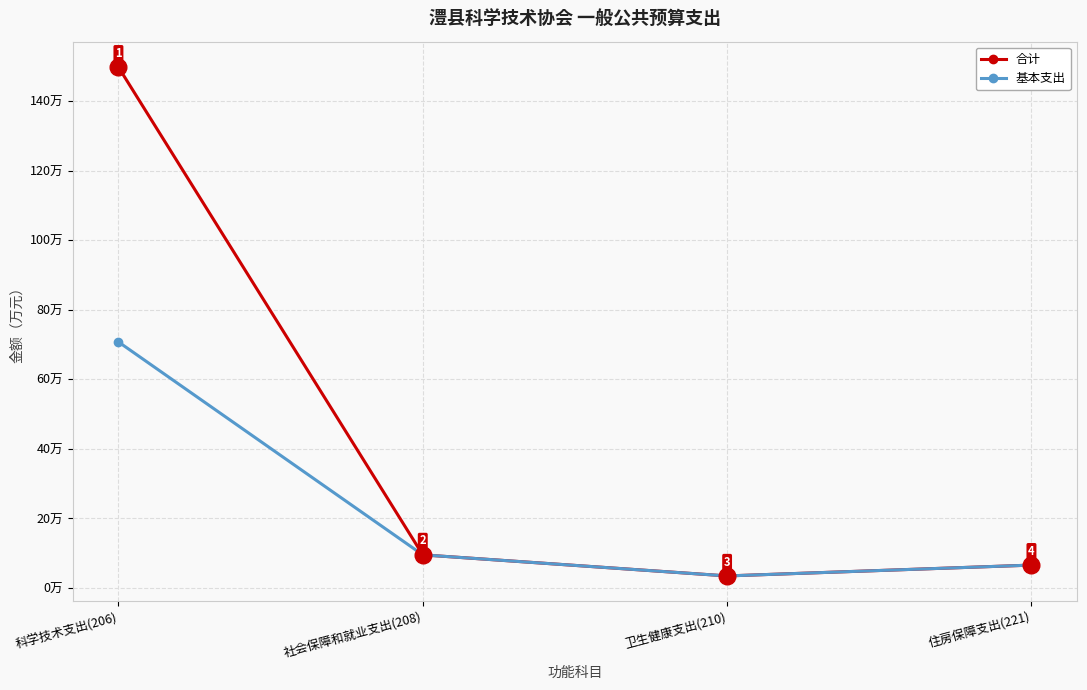

Which series changed the most between 科学技术支出(206) and 社会保障和就业支出(208)?

合计